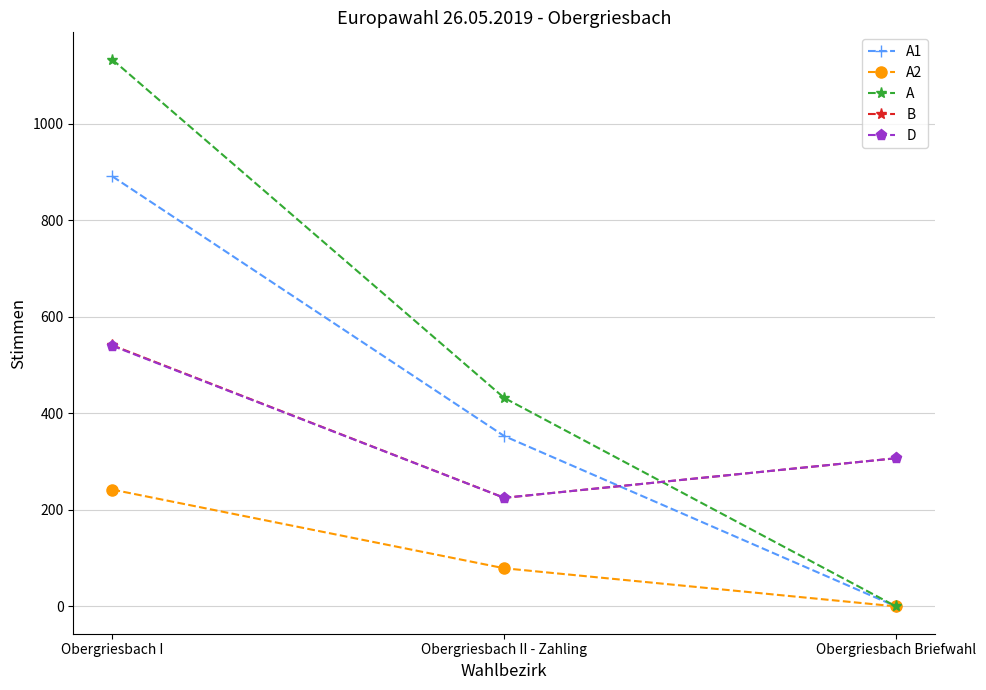

What is the label of the 1st point from the right?

Obergriesbach Briefwahl